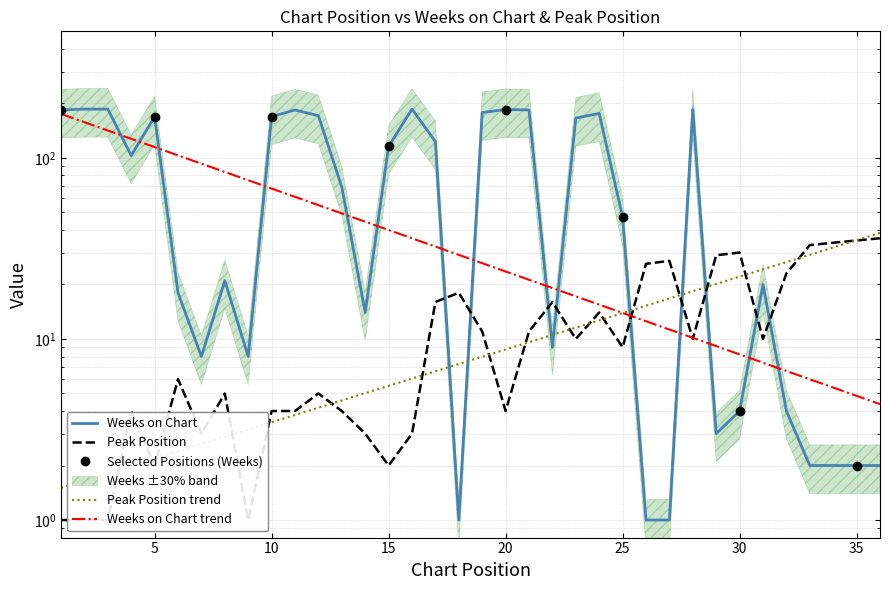

What is the minimum value shown in the chart?

1